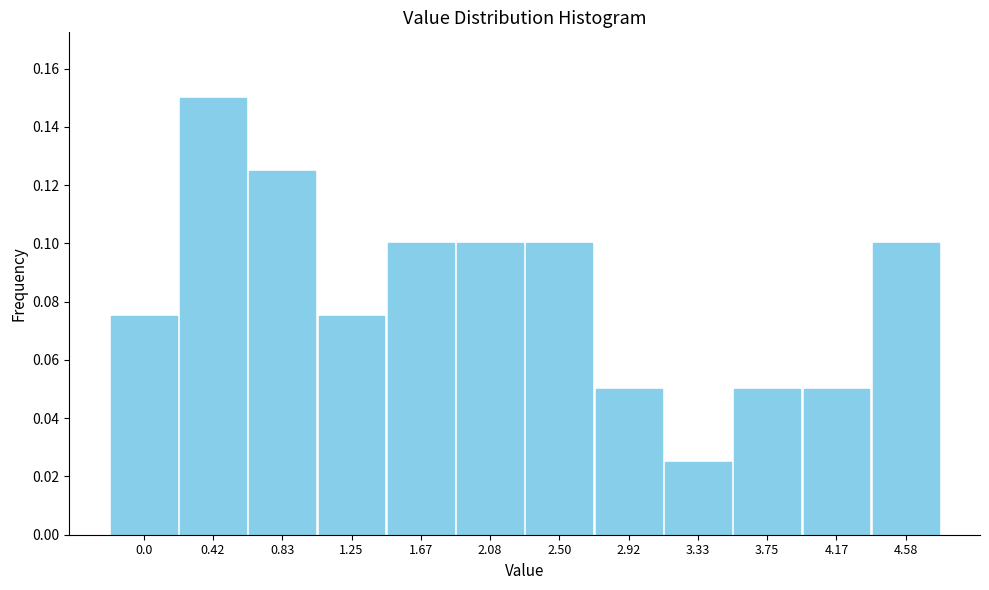

What is the sum of all values?

1.0